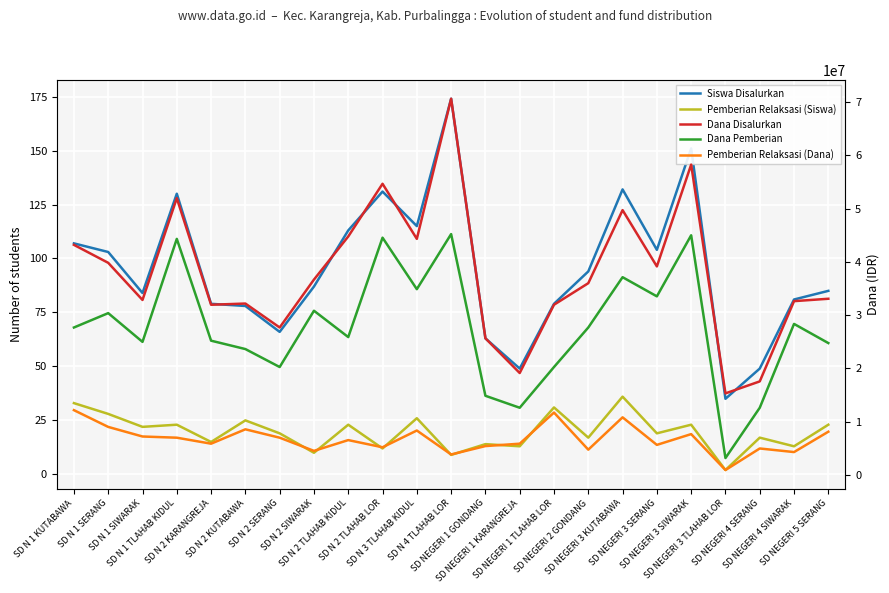

At SD NEGERI 5 SERANG, list the series in order from smallest to largest.

Pemberian Relaksasi (Siswa), Siswa Disalurkan, Pemberian Relaksasi (Dana), Dana Pemberian, Dana Disalurkan